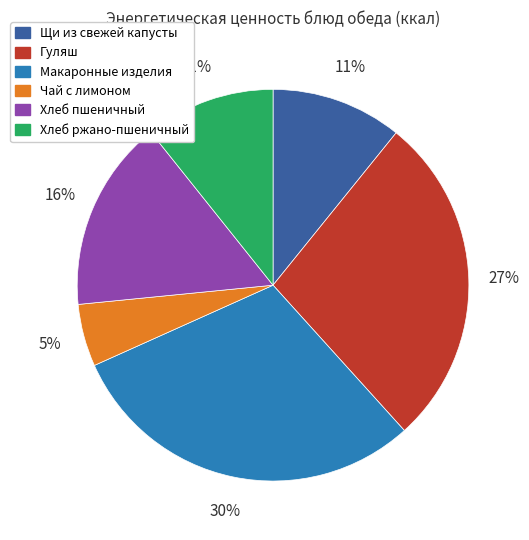

To the nearest percent, what portion does Хлеб пшеничный represent?

16%